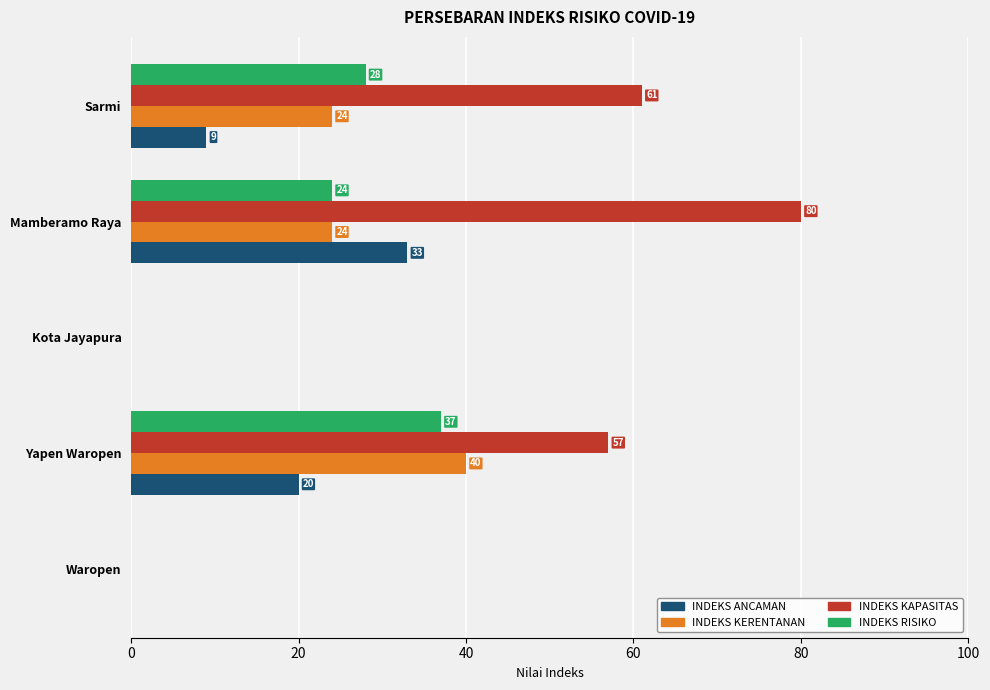

What is the sum of the INDEKS KERENTANAN values at Sarmi and Waropen?

24